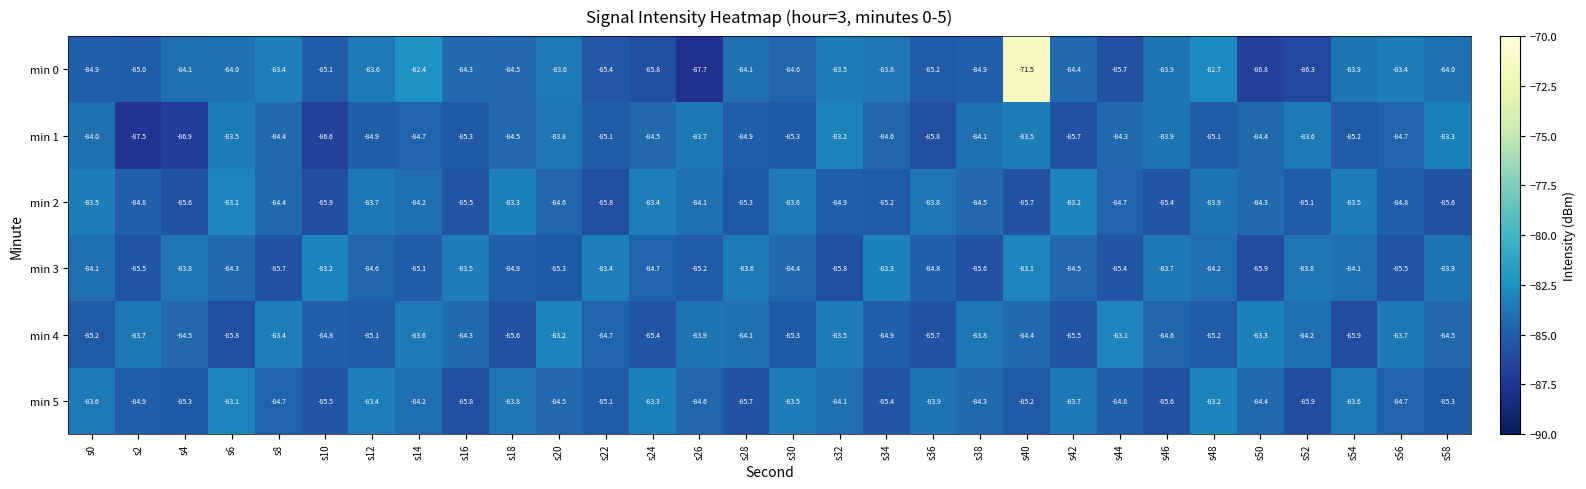

What is the sum of all min 2 values?

-2535.4